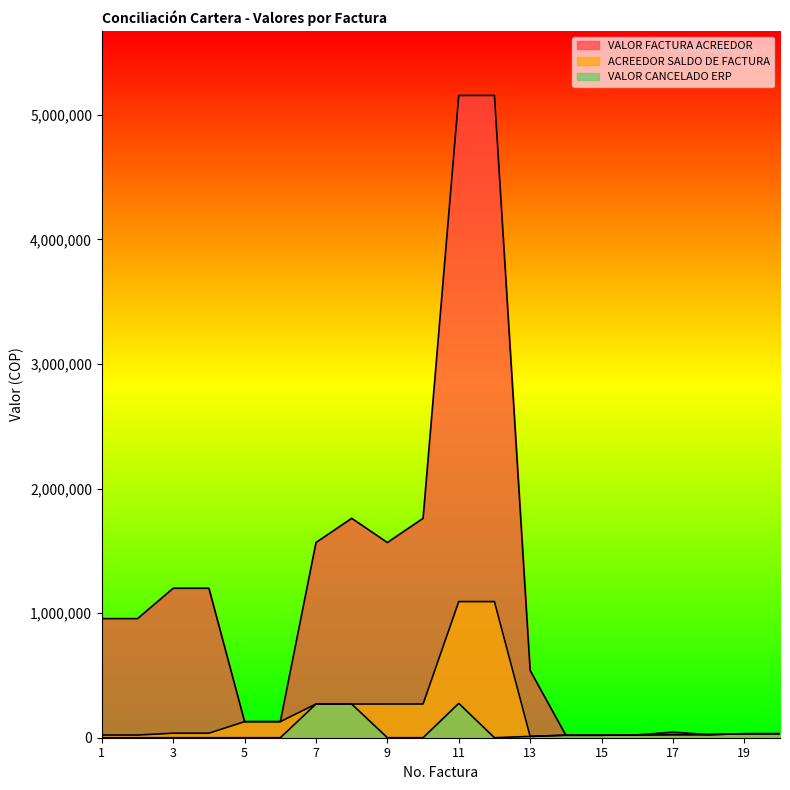

What is the sum of the VALOR CANCELADO ERP values at 6 and 18?

25000